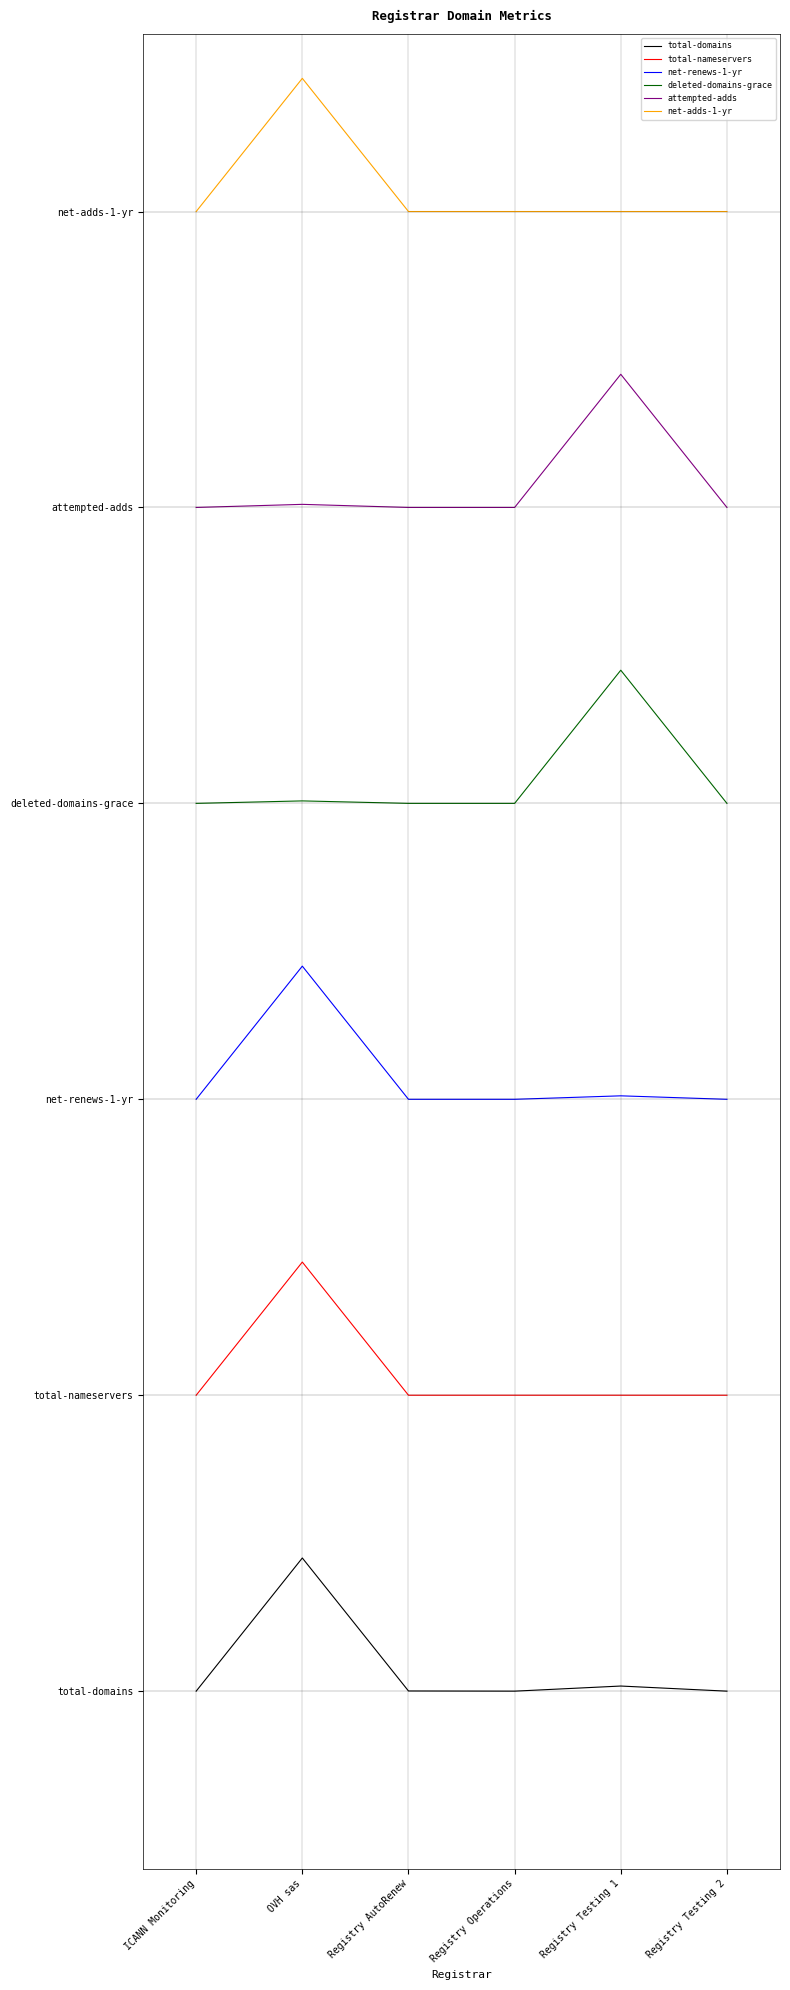

At which category is the sum across all series the highest?

OVH sas